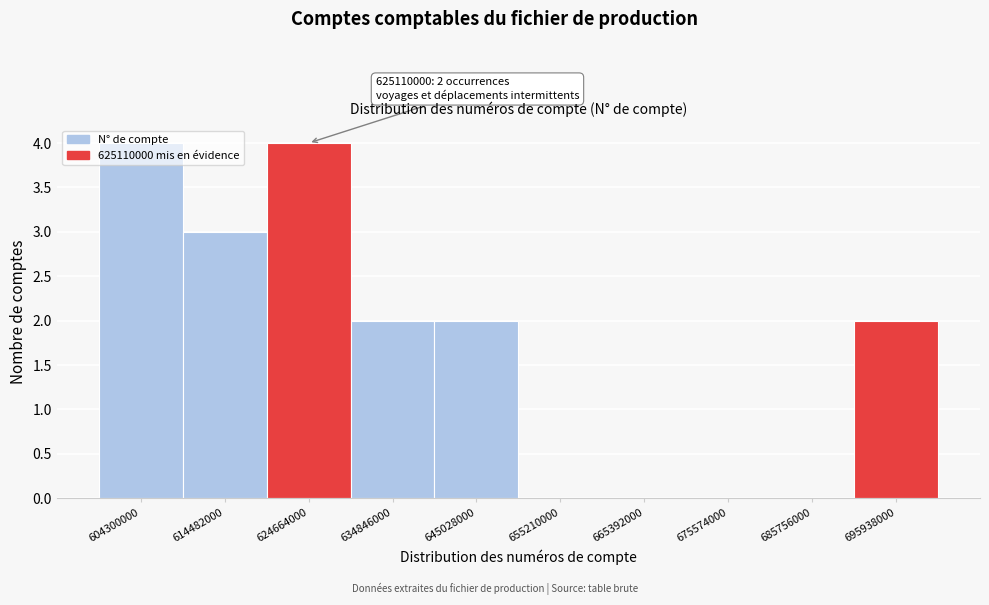

What is the sum of all values?

17